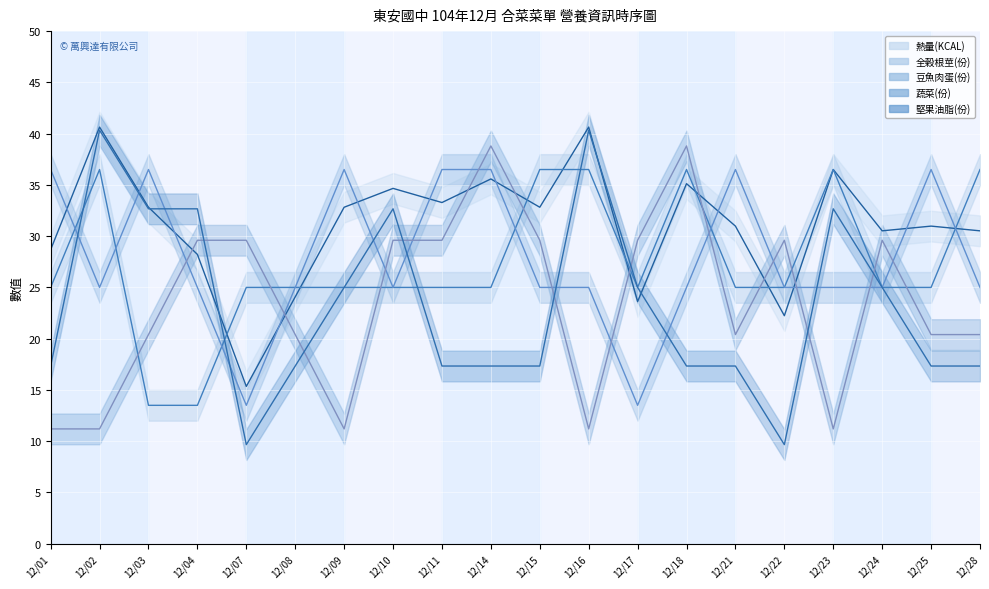

Read the 全穀根莖(份) value at 12/10.

25.0